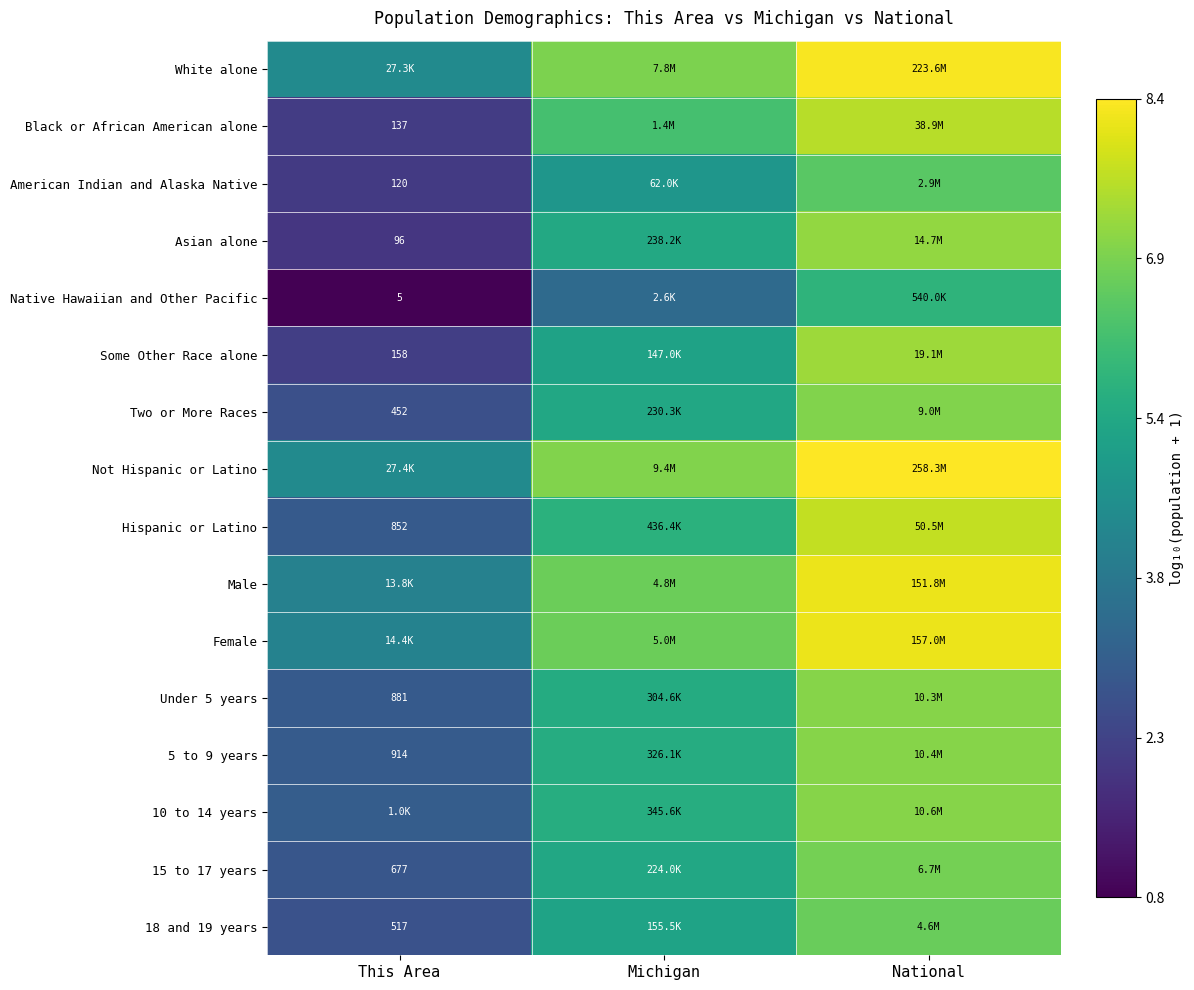

Which series has the largest total across all categories?

Not Hispanic or Latino